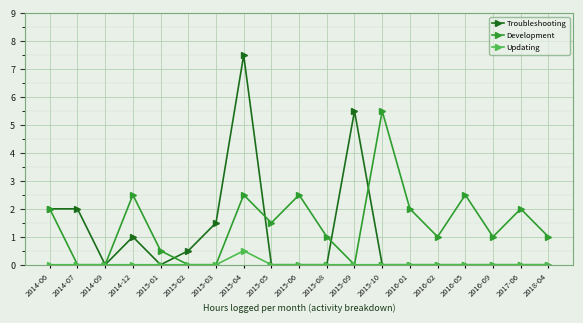

How many distinct data groups are displayed?

3